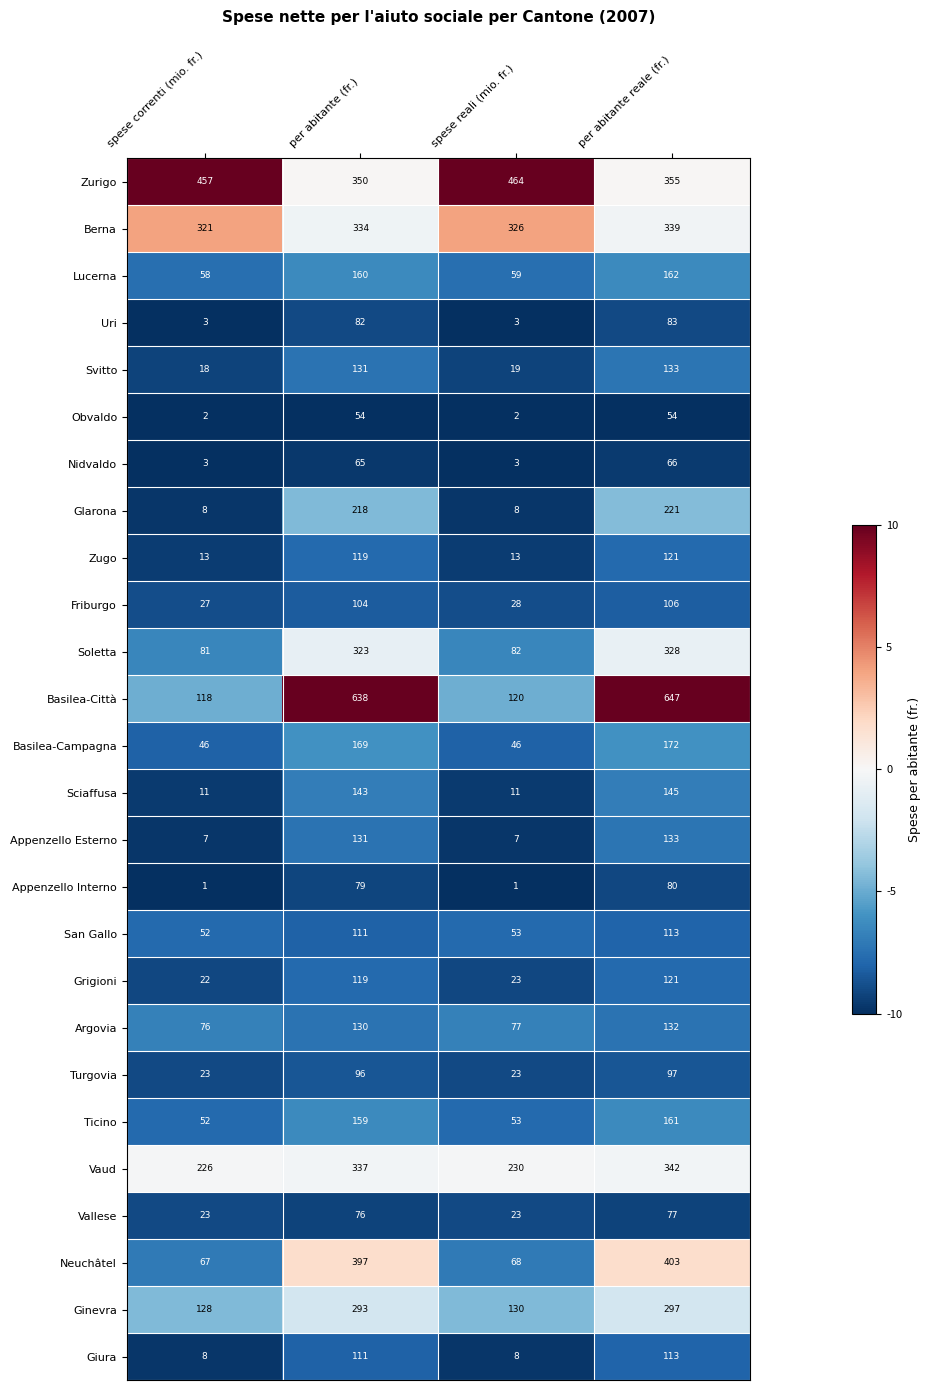

Which series changed the most between spese correnti (mio. fr.) and per abitante reale (fr.)?

Basilea-Città